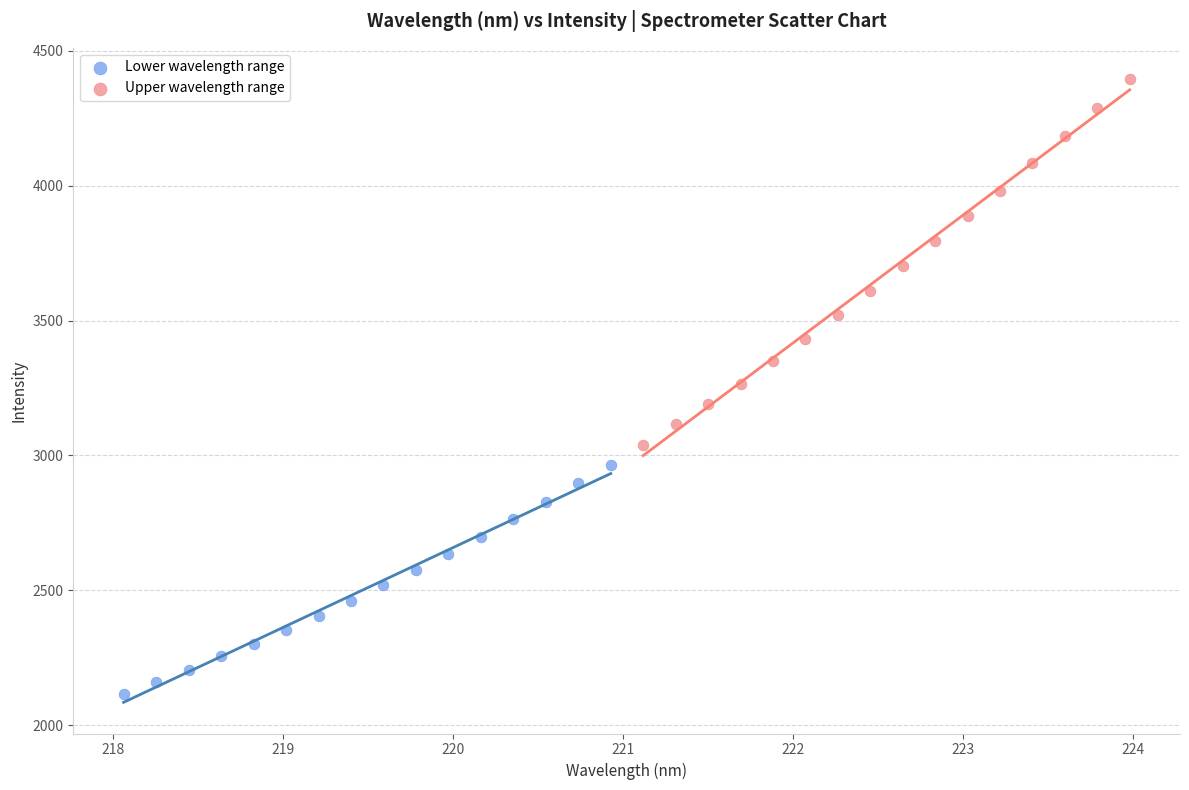

Which series contains the highest Y value?

Upper wavelength range